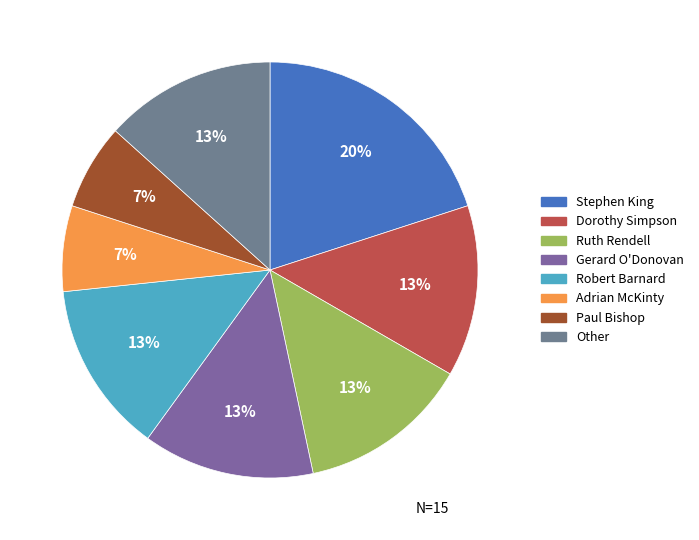

What is the total percentage of Gerard O'Donovan and Paul Bishop?

20.0%